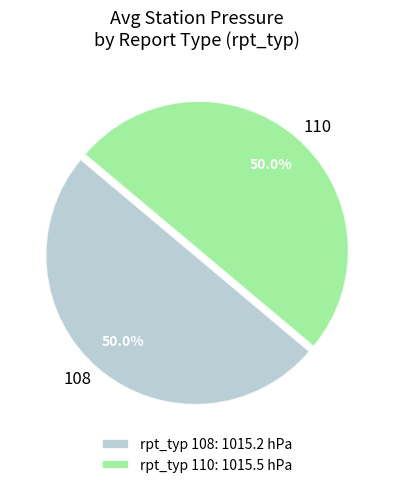

What percentage is the 108 slice, to the nearest percent?

50%